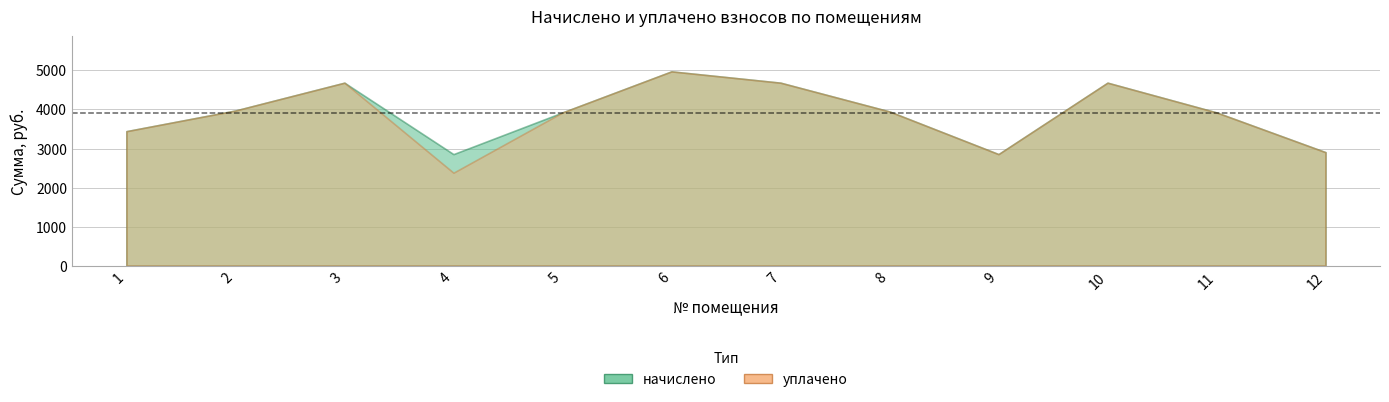

What is the greatest value displayed?

4976.4